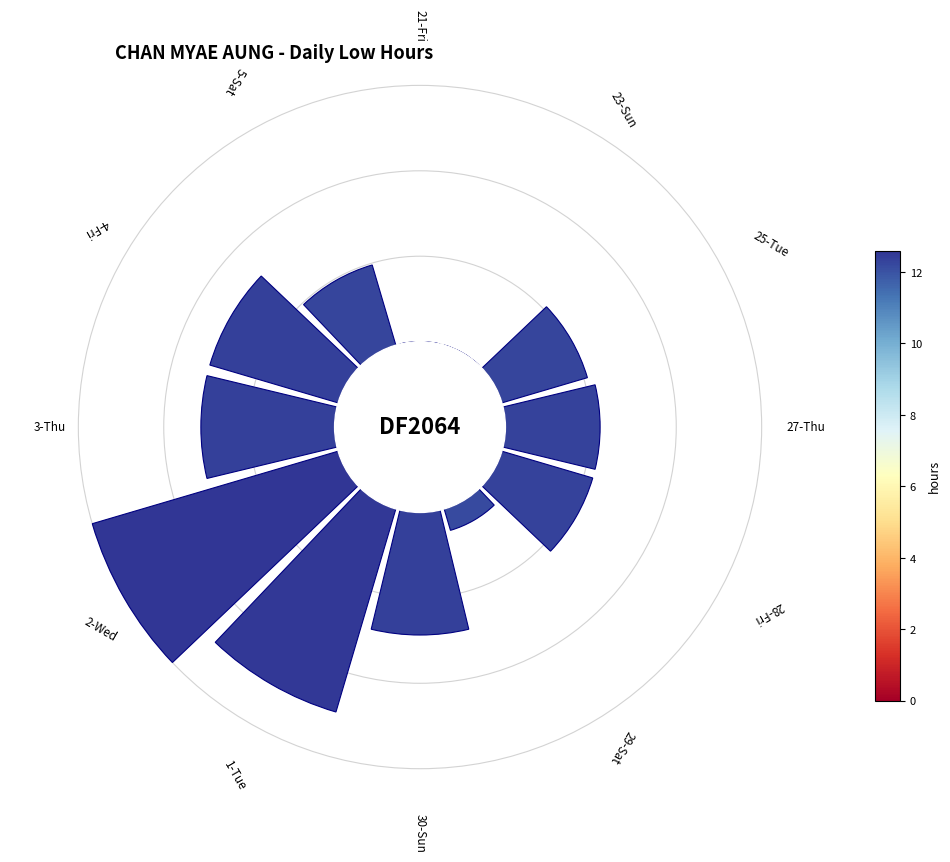

How many segments does this pie chart have?

12